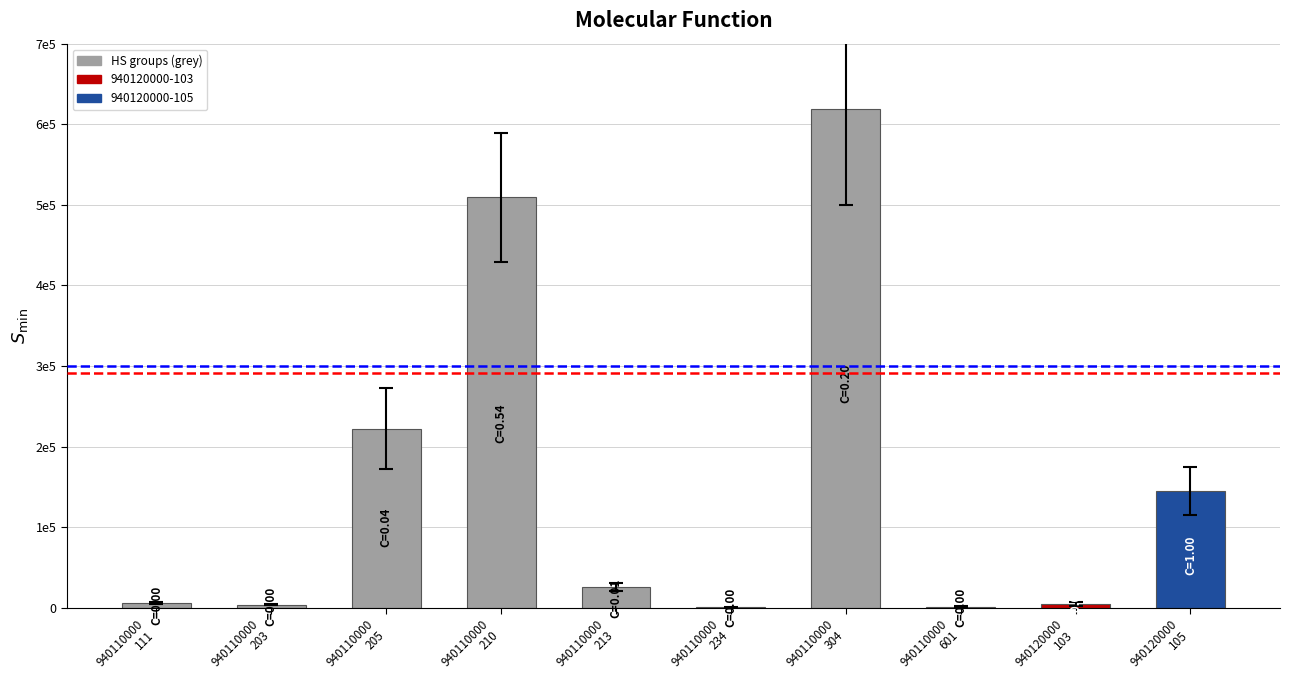

What is the minimum value shown in the chart?

519